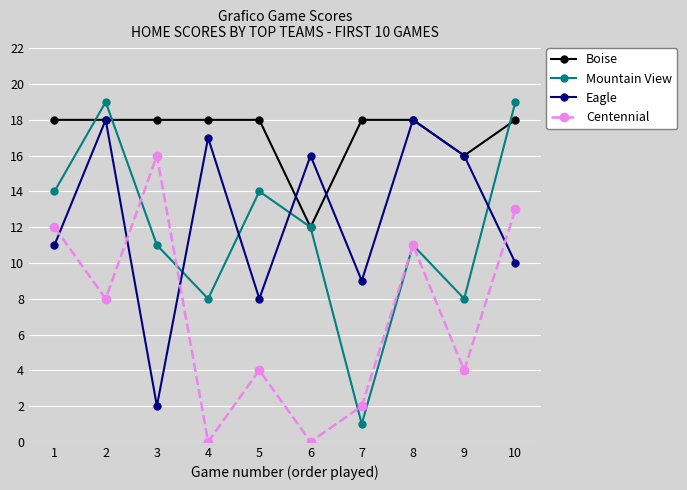

At which category does Centennial reach its first local peak?

3